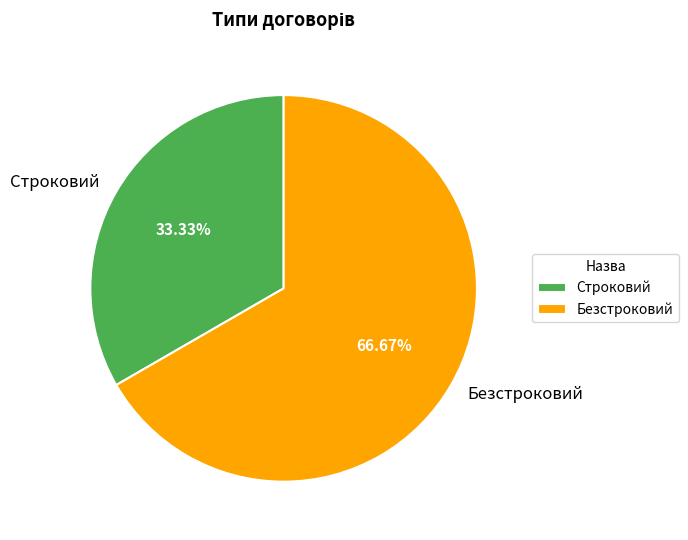

What is the smallest slice in the pie chart?

Строковий